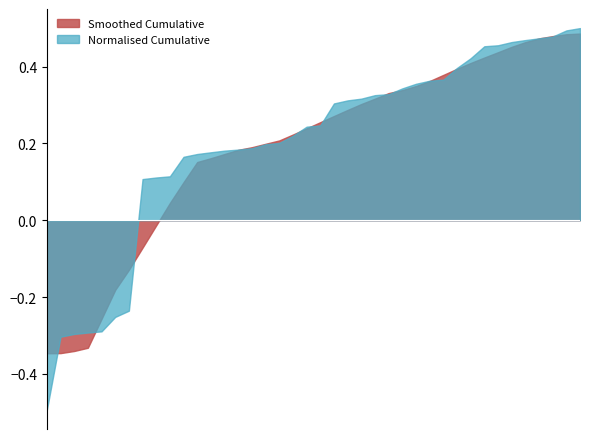

Which series has the widest spread of values?

Normalised Cumulative